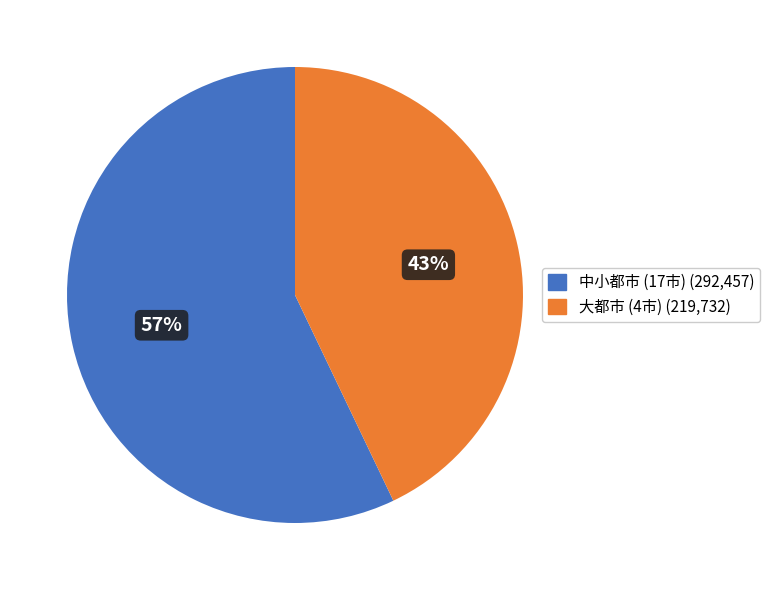

To the nearest percent, what is the average slice percentage?

50%